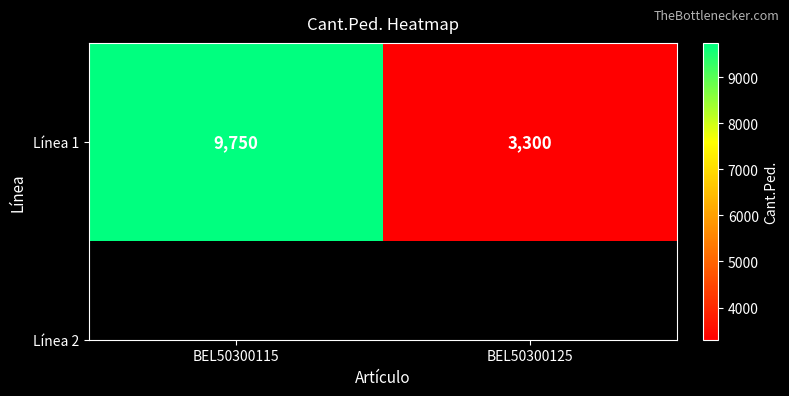

At which category does the chart reach its minimum across all series?

BEL50300125